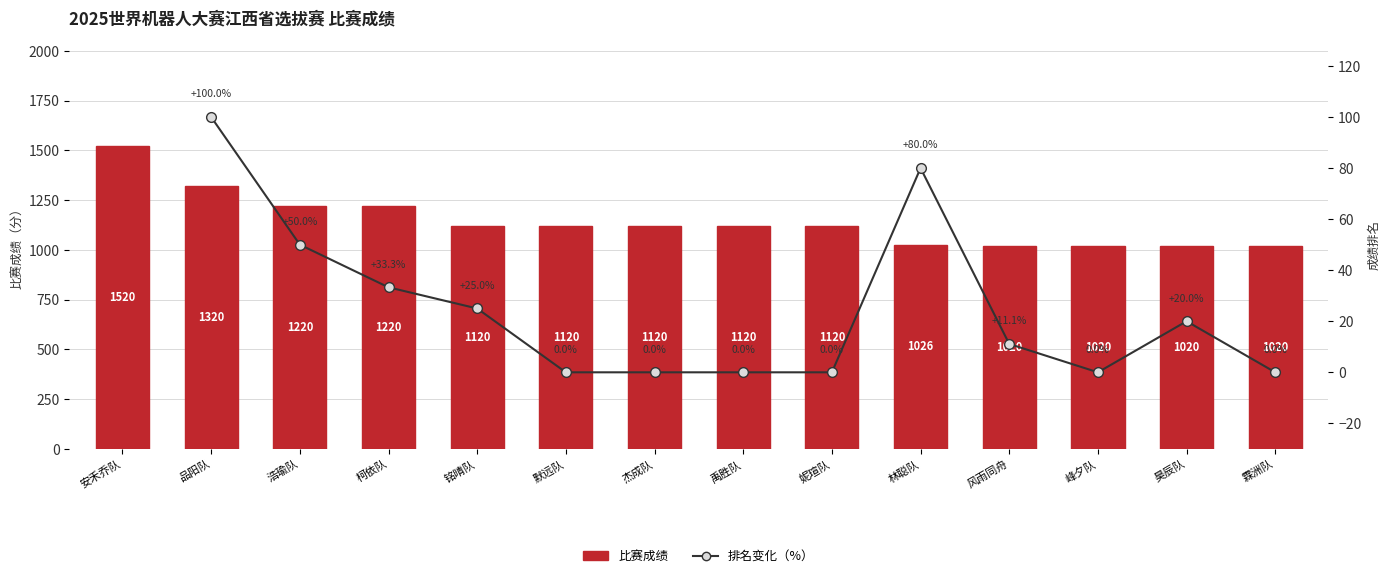

The value at 霖洲队 is 414. True or false?

False